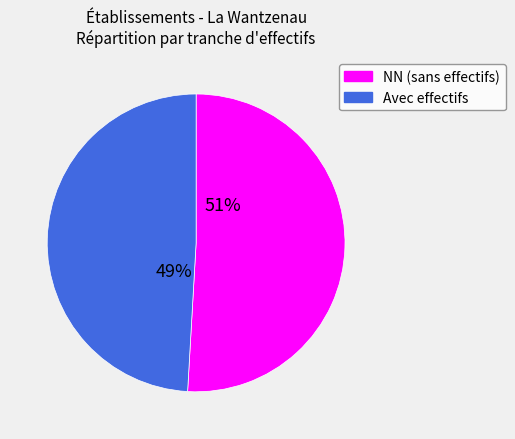

To the nearest percent, what is the average slice percentage?

50%